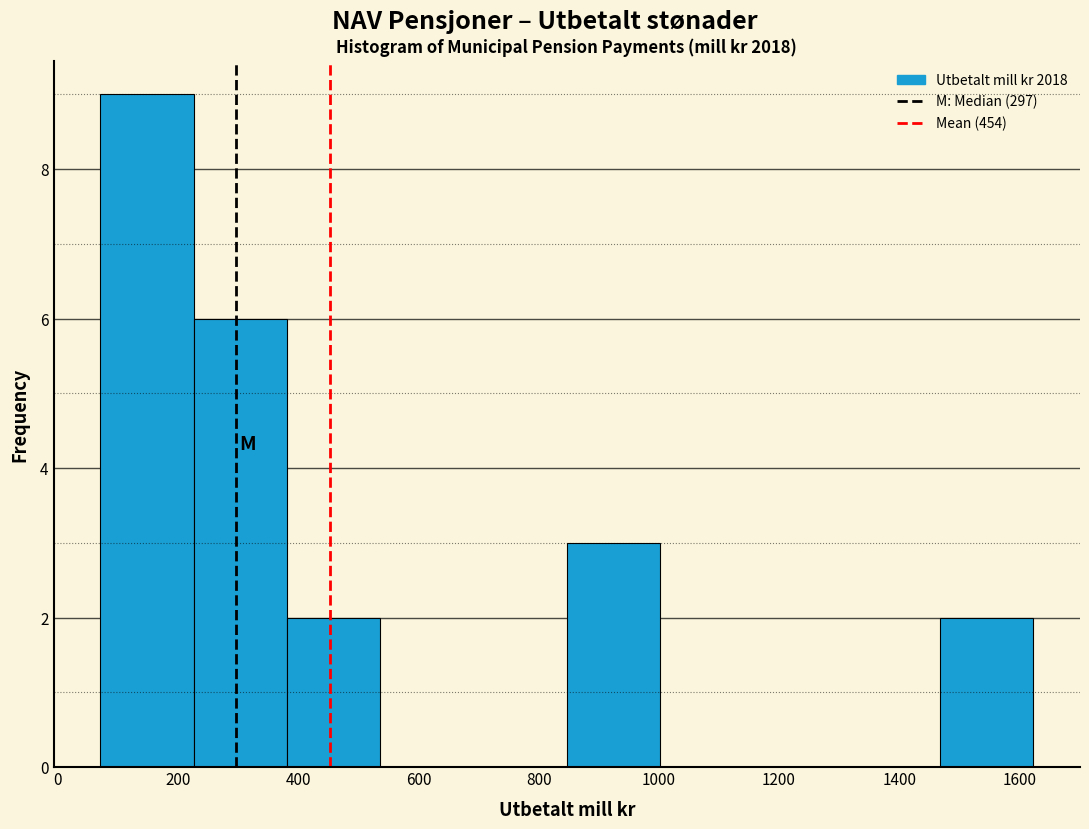

Which range on the x-axis has the tallest bar?

80 to 220